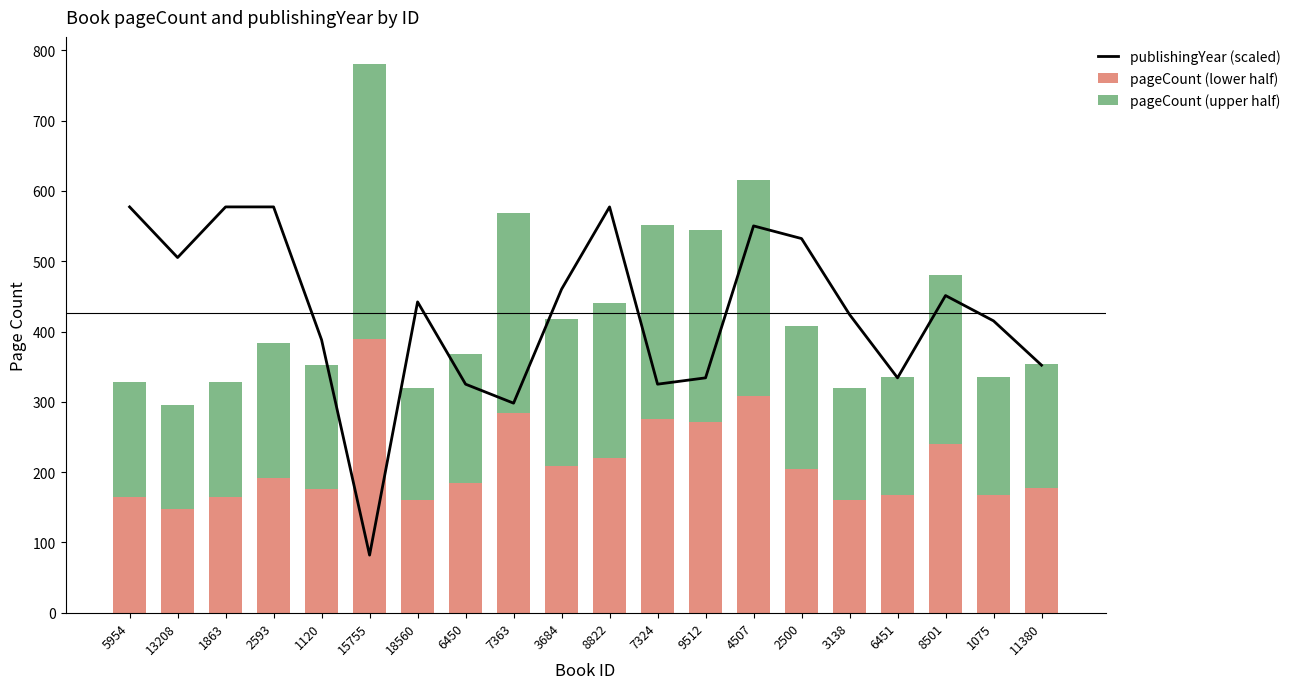

What is the average value of the publishingYear (scaled) series?

426.4